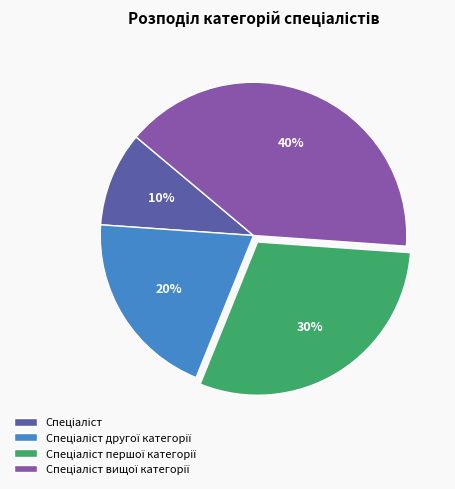

How many slices are in this pie chart?

4